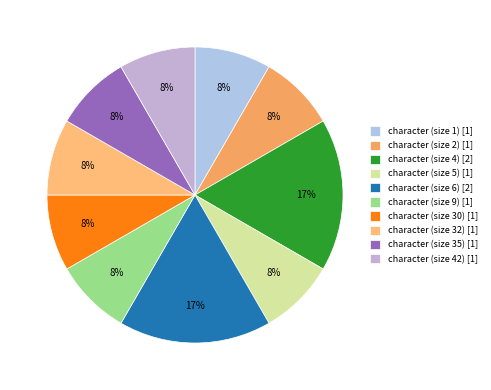

The character (size 4) slice represents 17% of the pie. True or false?

True